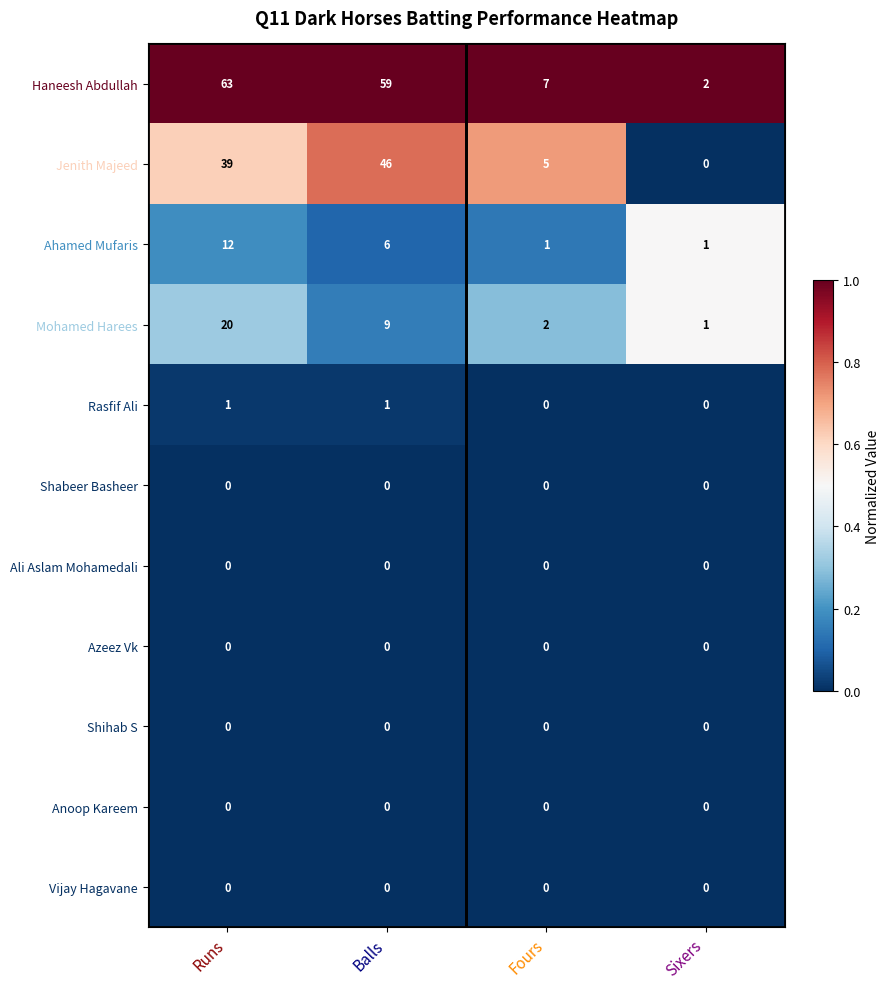

True or false: Jenith Majeed has a value of 0 at Sixers.

True